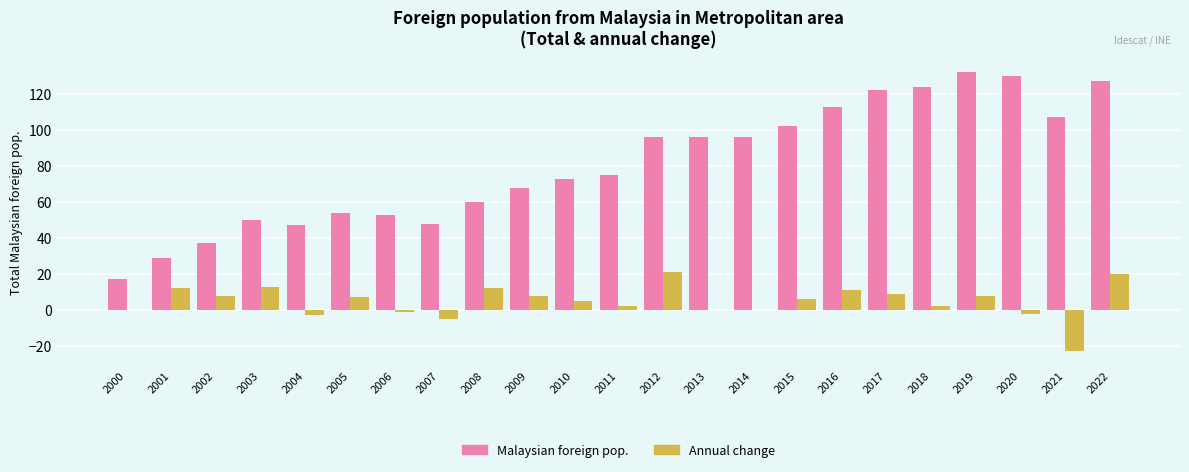

Is the value of Malaysian foreign pop. at 2021 greater than the value of Annual change at 2014?

Yes